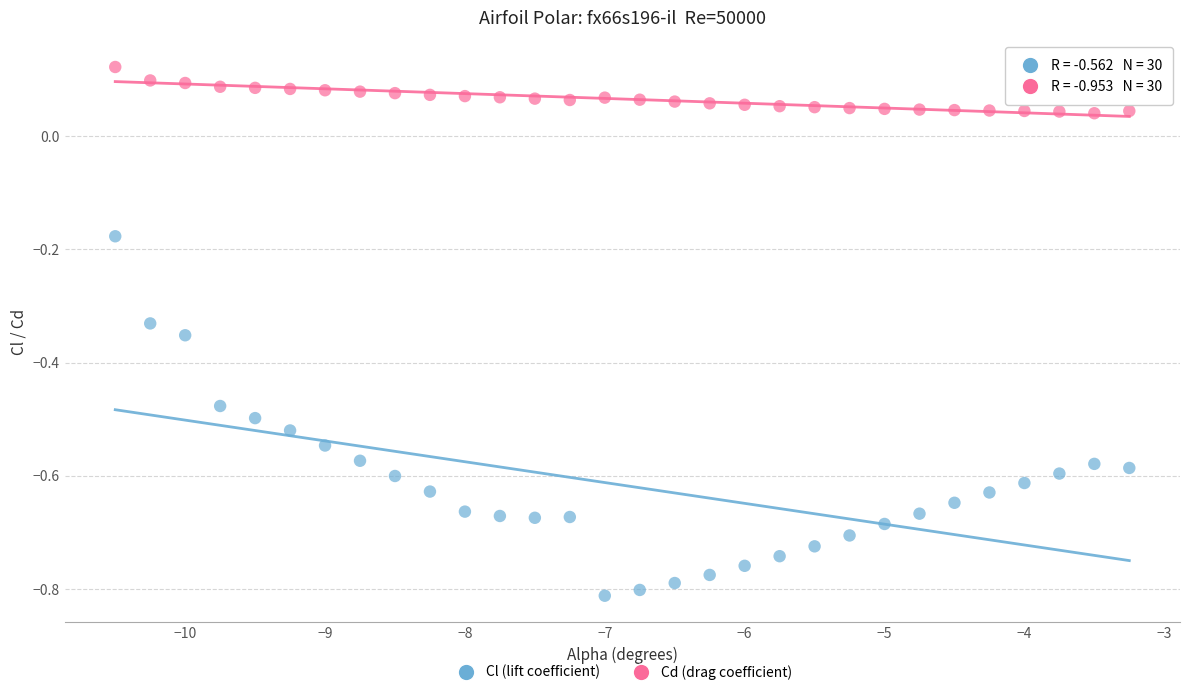

Across all data points, what is the range of Y values (max minus min)?

0.9